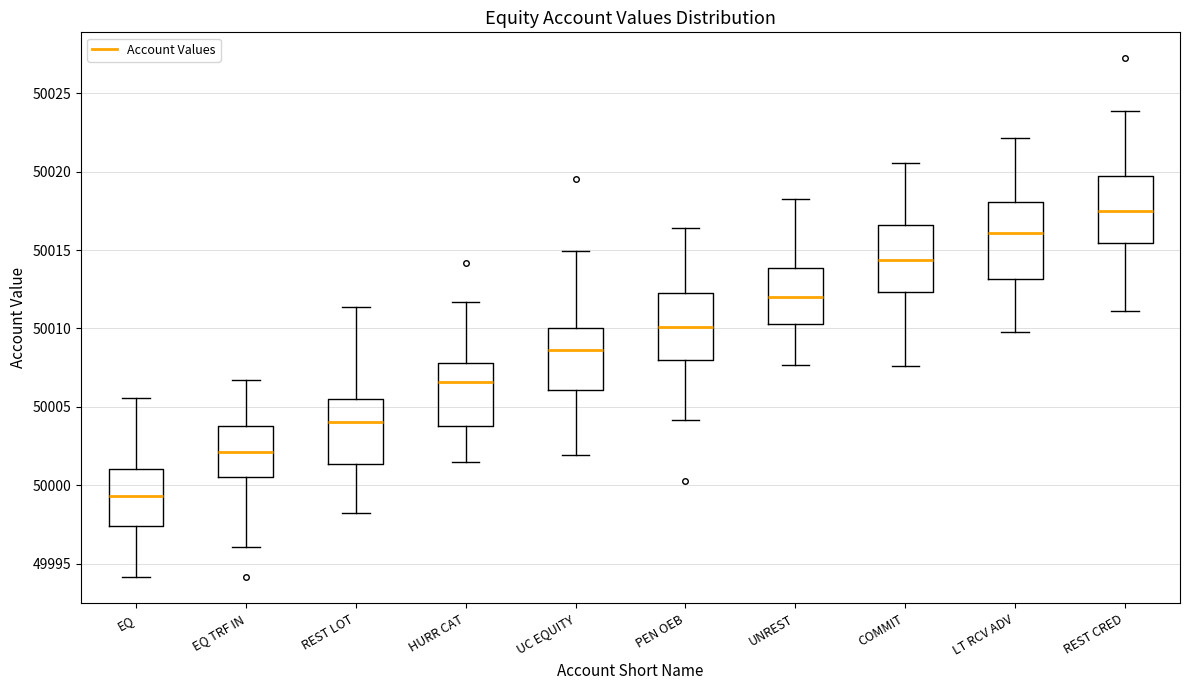

Where is the lower edge of the box for COMMIT on the y-axis? The values are not printed on the chart, so give them approximately, as read against the axis.

50012.5